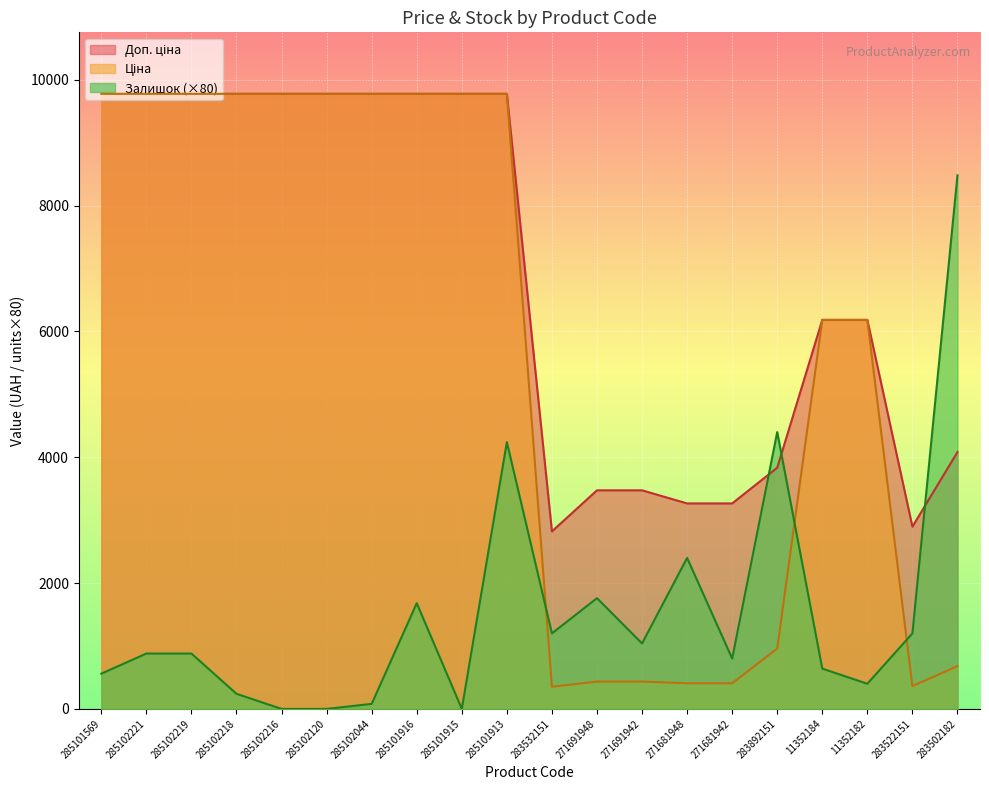

How many lines are shown in the chart?

3